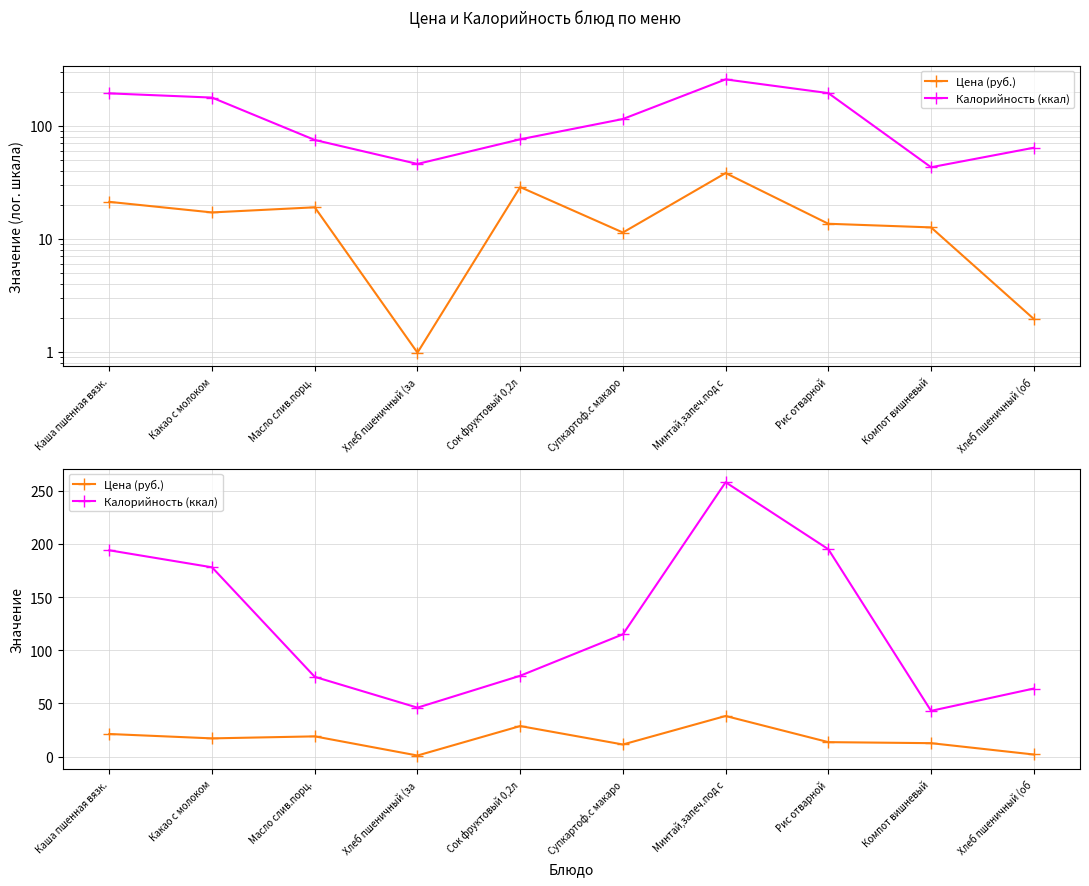

Reading right to left, what are all the values shown in this chart?

Цена (руб.): 1.9	12.6	13.6	38.2	11.4	28.7	1.0	19.0	17.1	21.2
Калорийность (ккал): 64.0	43.0	195.0	258.0	115.0	76.0	46.0	75.0	178.0	194.0